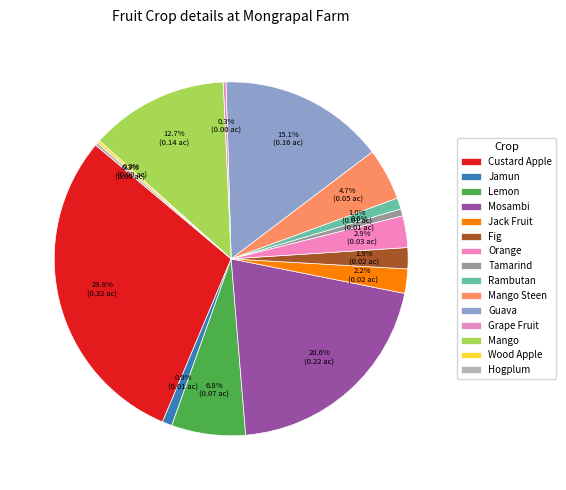

What is the largest slice in the pie chart?

Custard Apple